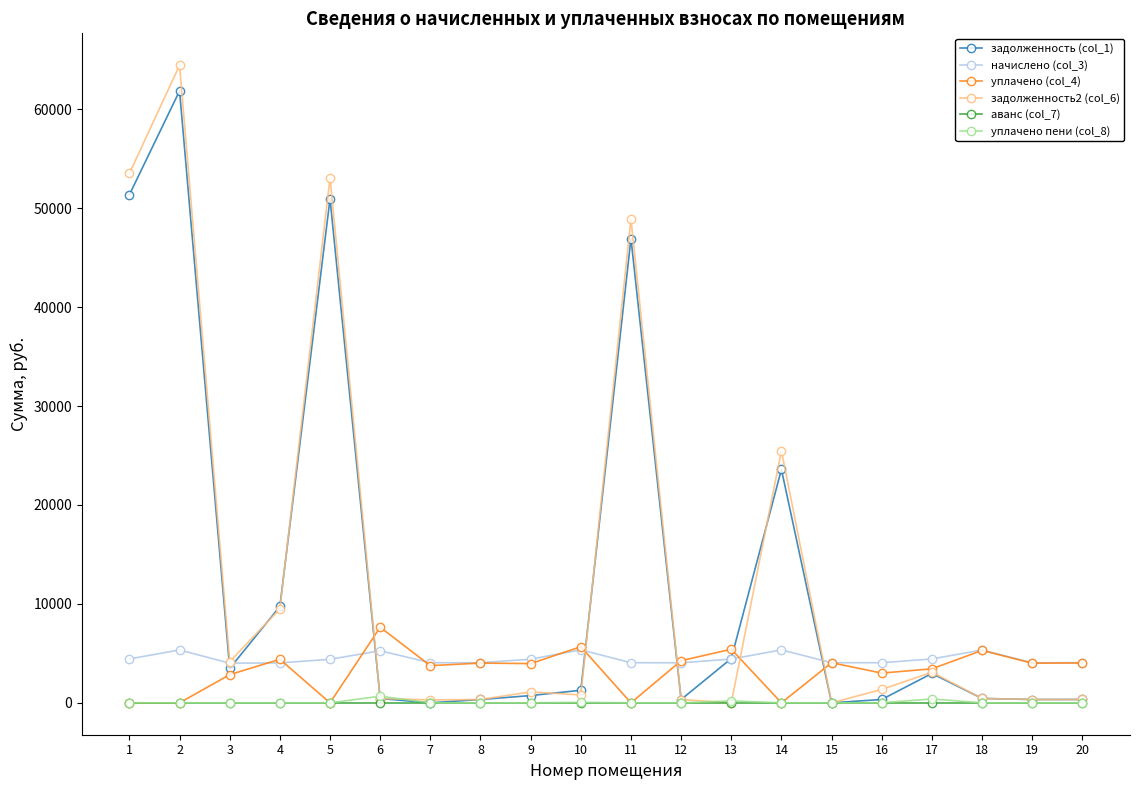

True or false: уплачено пени (col_8) has more than 1 interior local peaks.

True